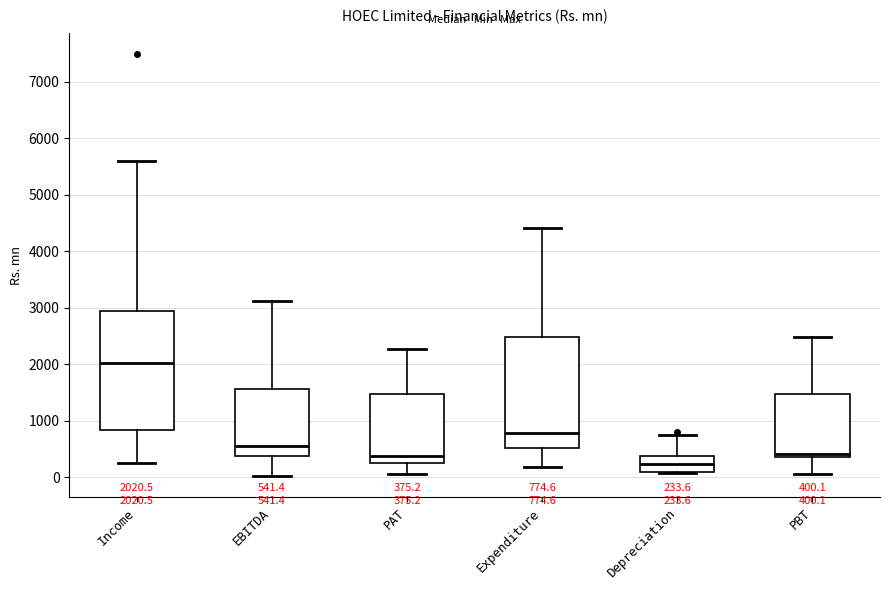

Which box has the lowest median line?

Depreciation